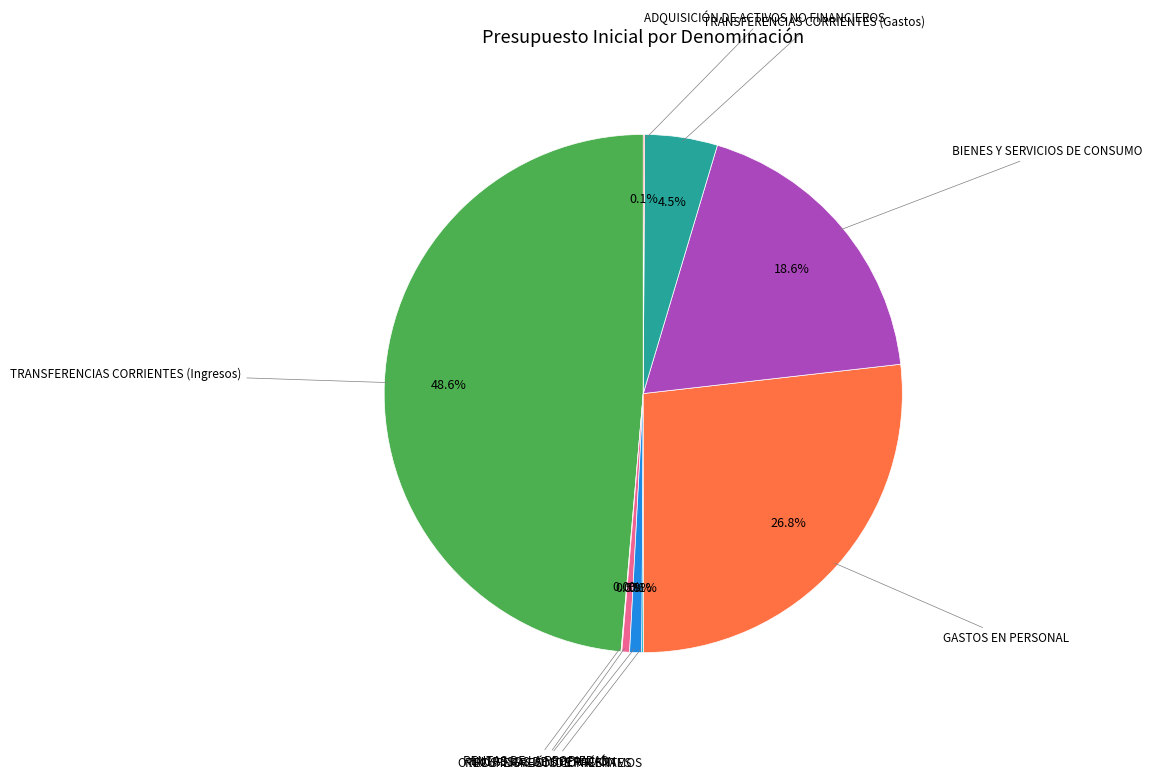

Is there any slice that represents more than half of the pie?

No